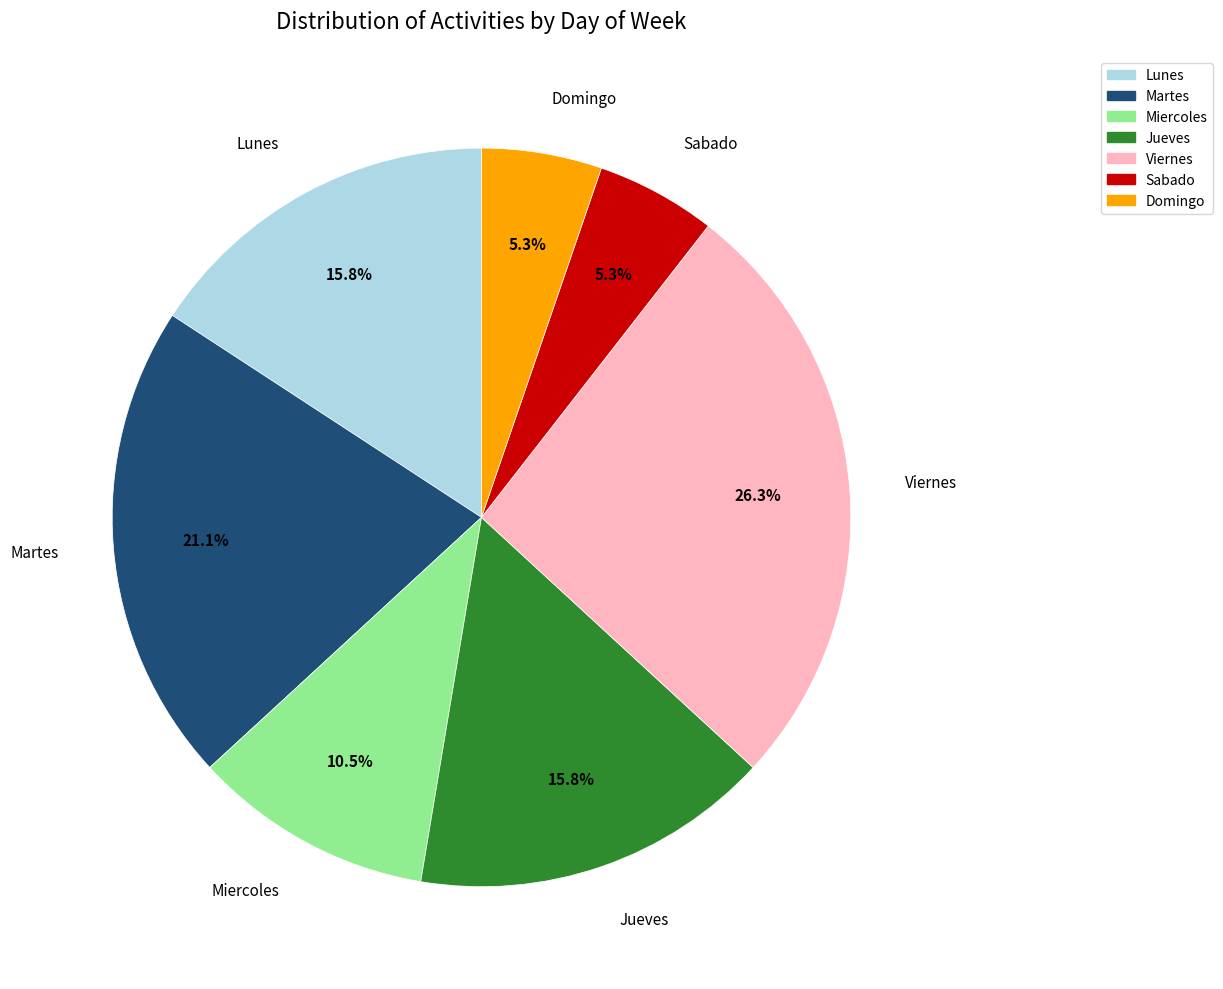

To the nearest percent, what percentage of the pie is Domingo?

5%